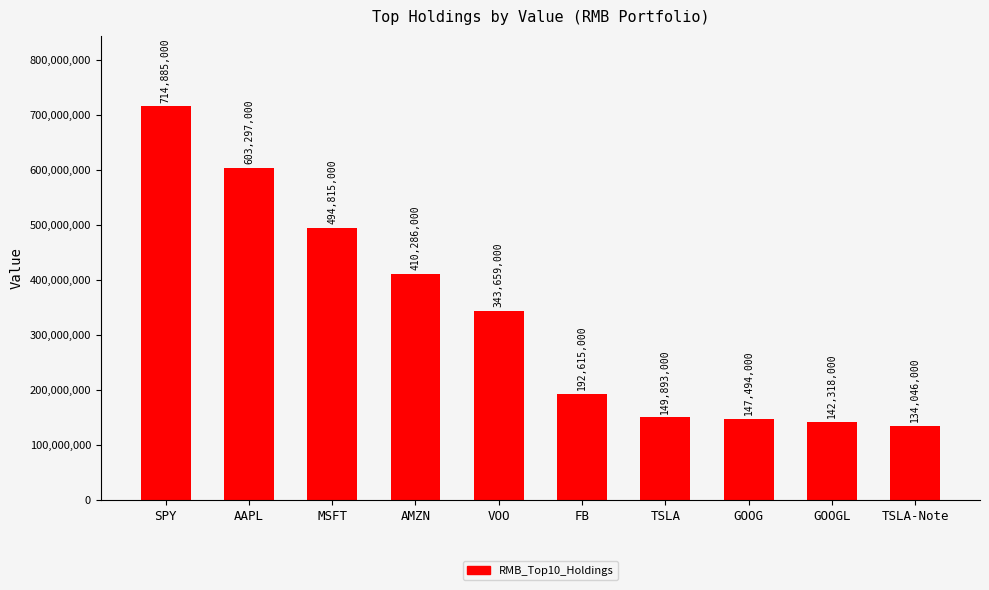

What is the label of the 3rd bar from the right?

GOOG